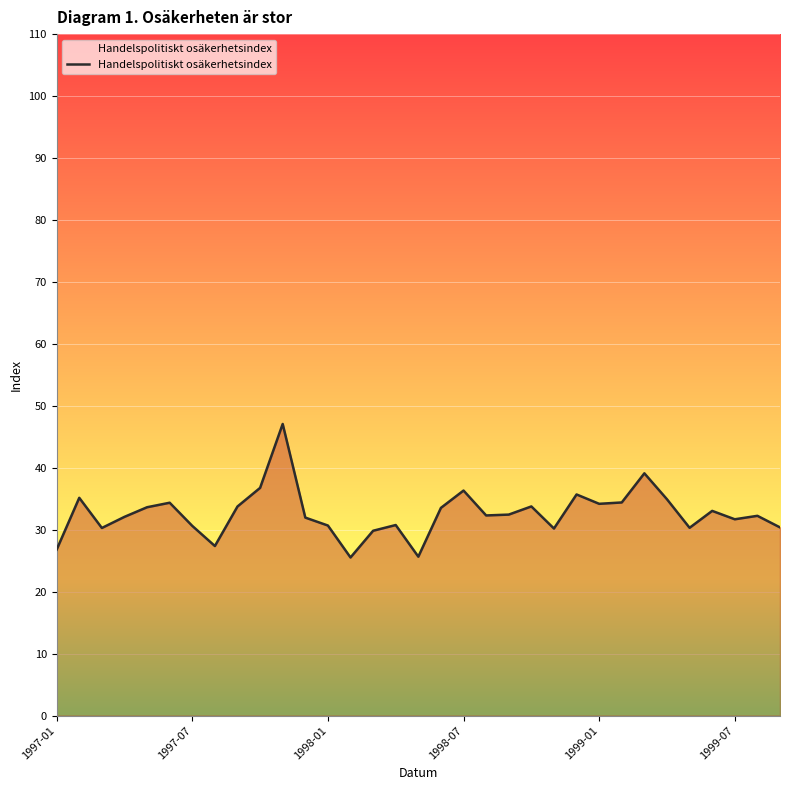

What is the smallest value displayed?

25.5